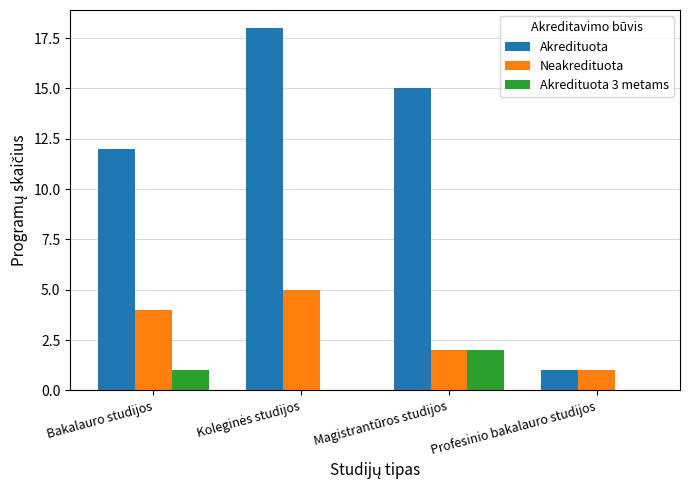

What are all the series names shown in the legend?

Akredituota, Neakredituota, Akredituota 3 metams